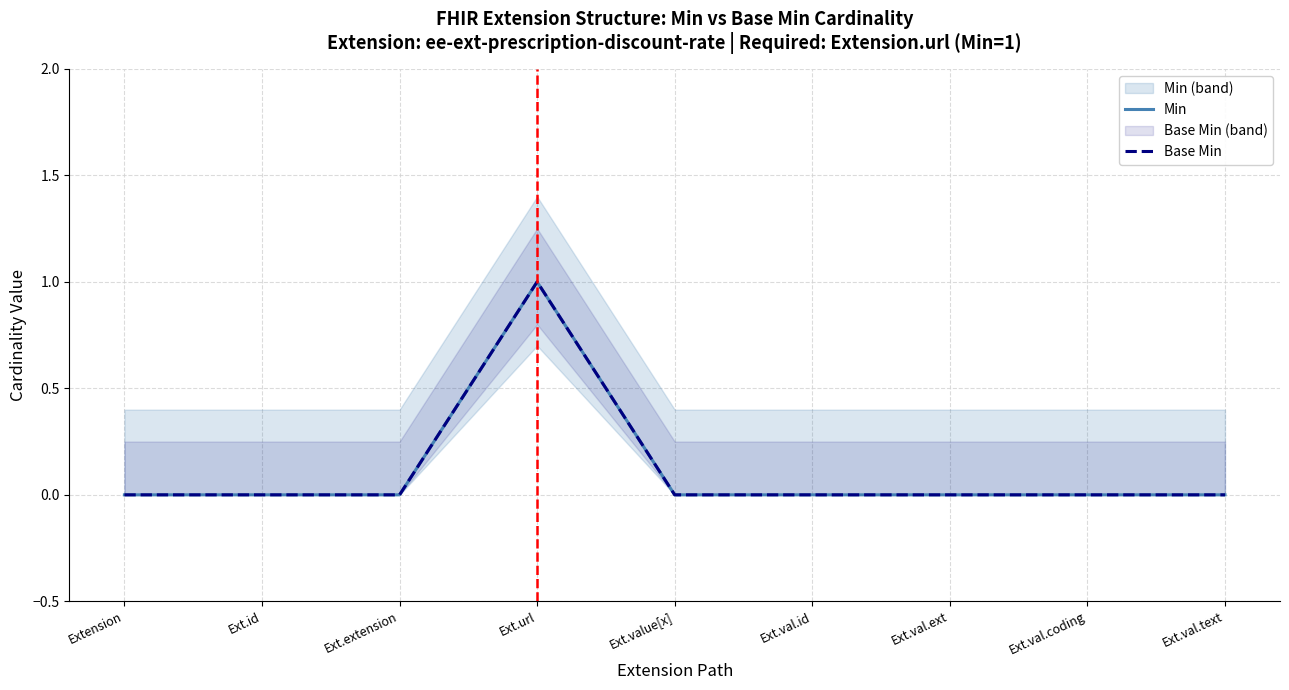

List the labels in order of Min value, smallest first.

Extension, Ext.id, Ext.extension, Ext.value[x], Ext.val.id, Ext.val.ext, Ext.val.coding, Ext.val.text, Ext.url